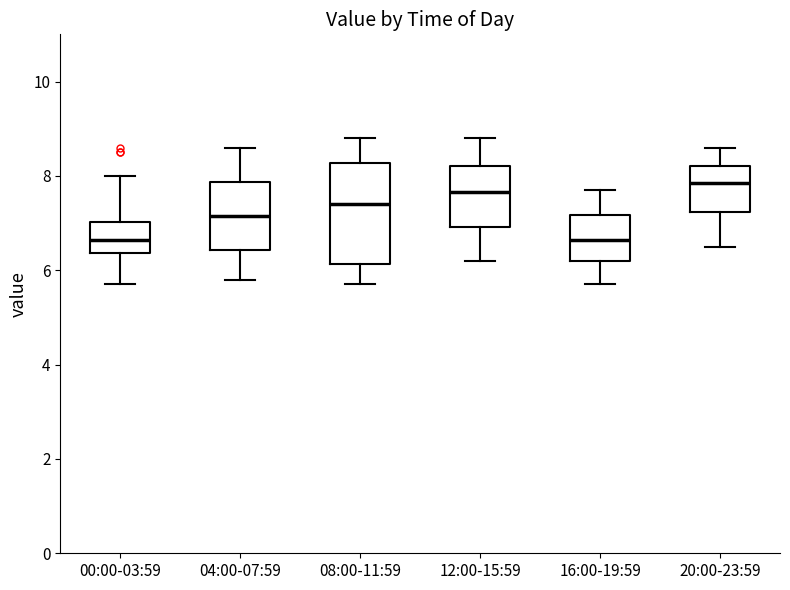

Where does the upper whisker of the box for 04:00-07:59 end on the y-axis? The values are not printed on the chart, so give them approximately, as read against the axis.

8.6